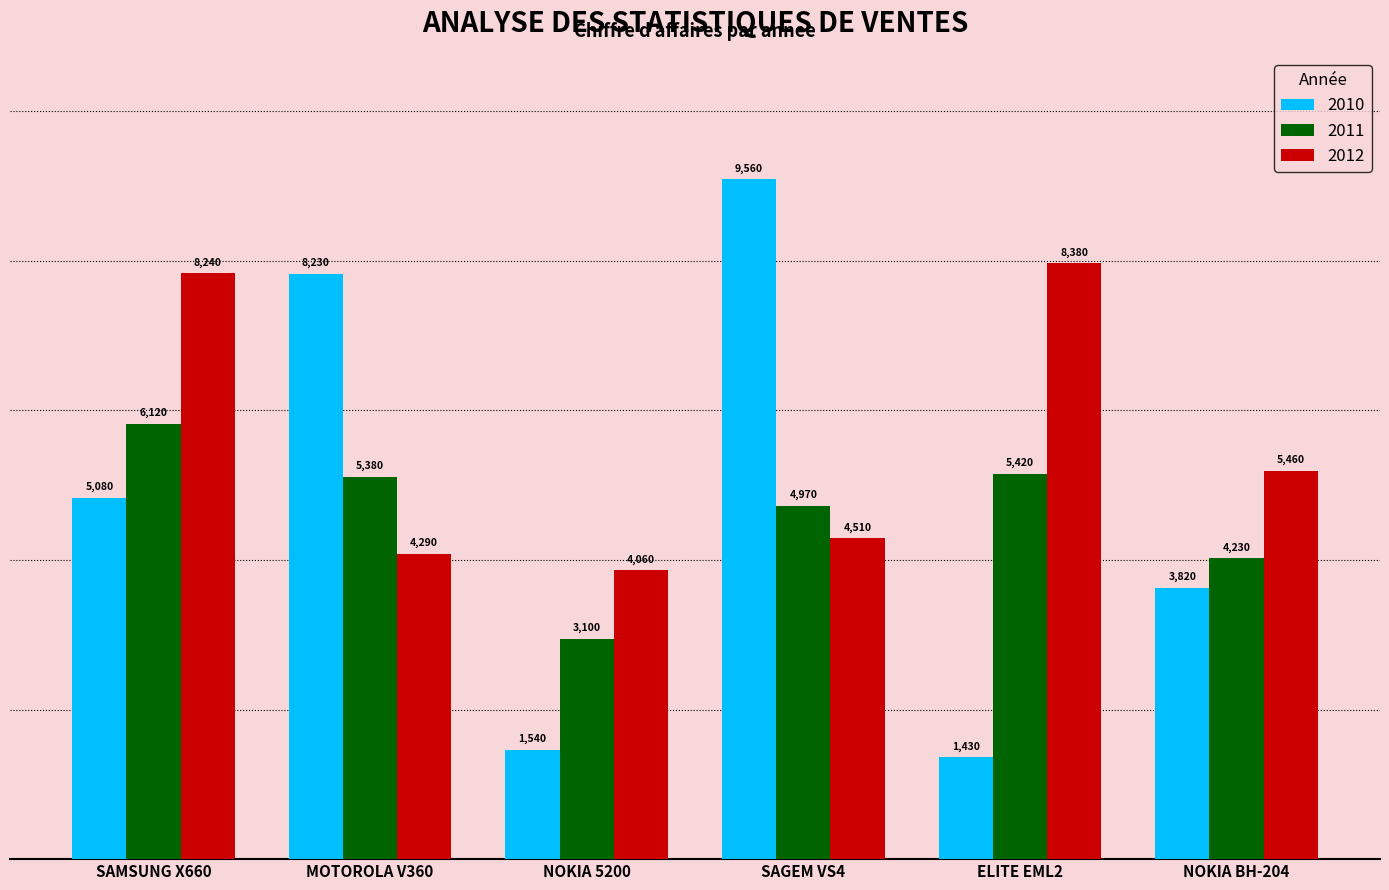

Which series has the largest range (max minus min)?

2010